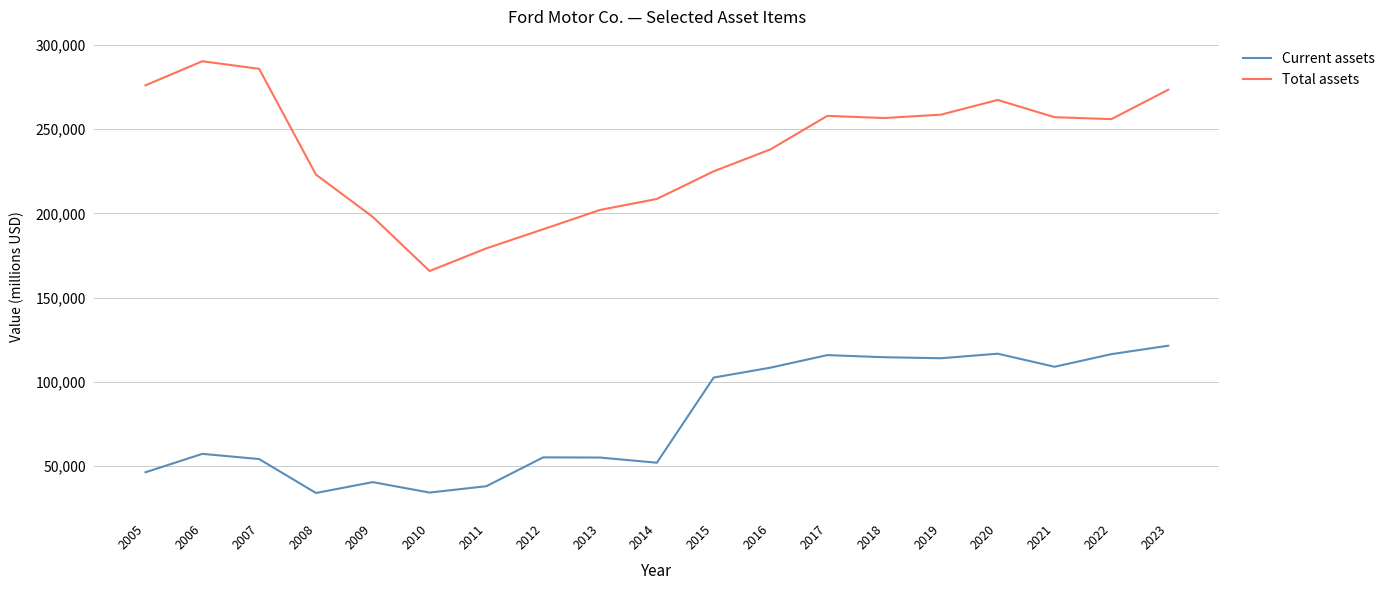

Which series has the largest total across all categories?

Total assets